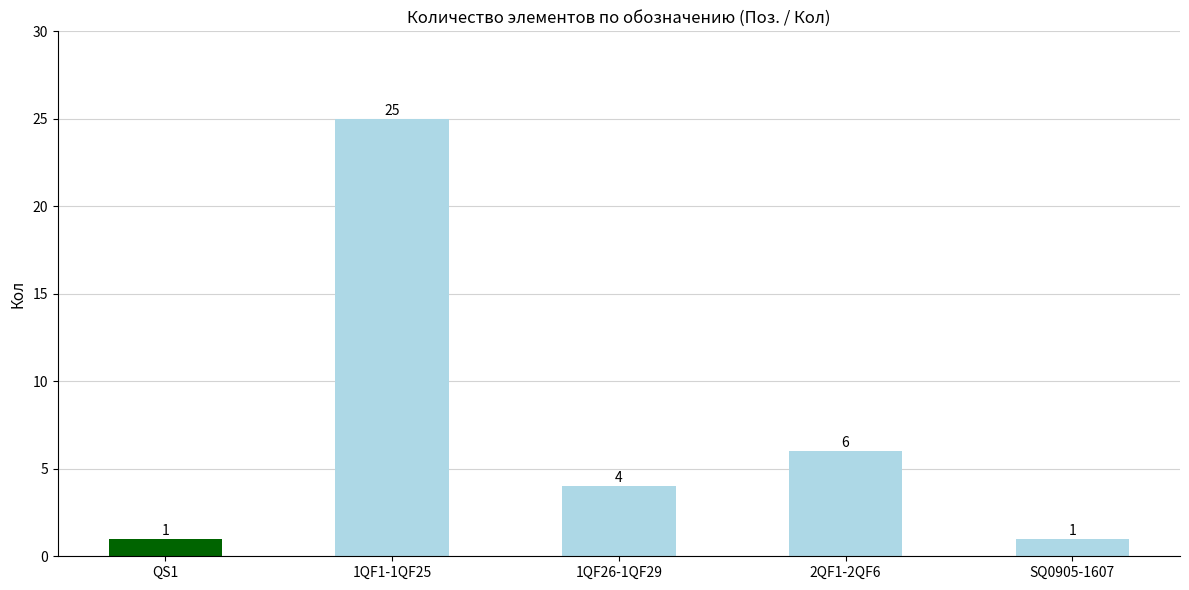

Reading right to left, what are all the values shown in this chart?

1	6	4	25	1